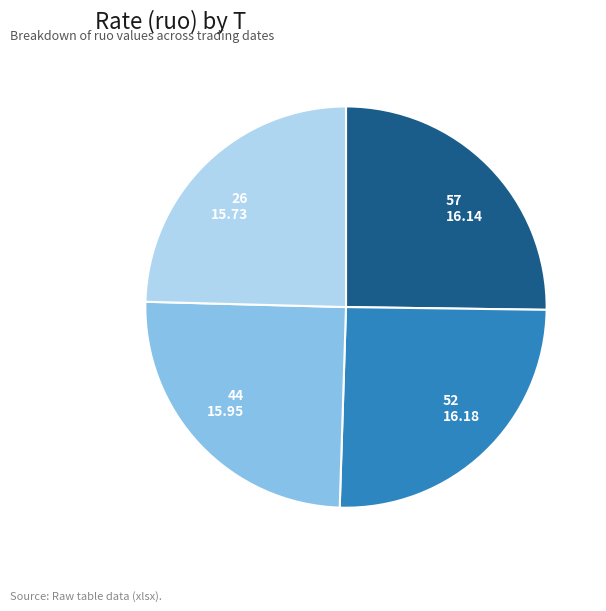

Approximately how many times larger is the value at 52 16.18 compared to 44 15.95?

1.0